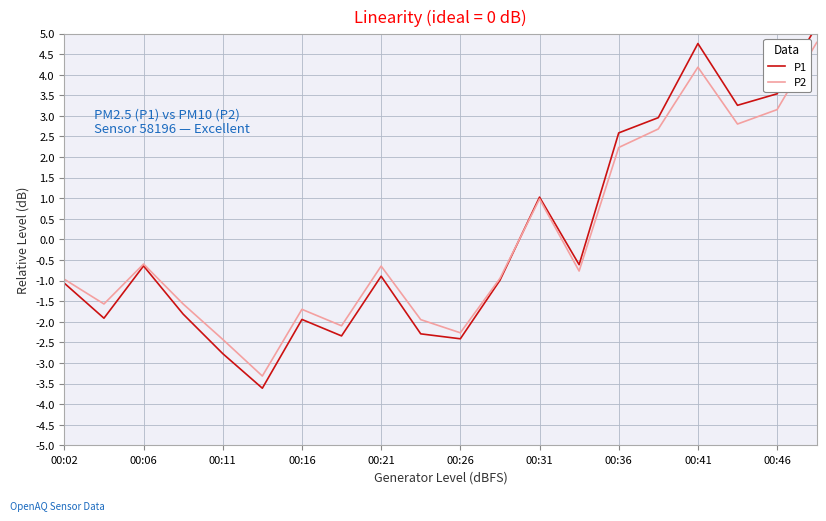

Where does the P2 series first go above 0?

00:31